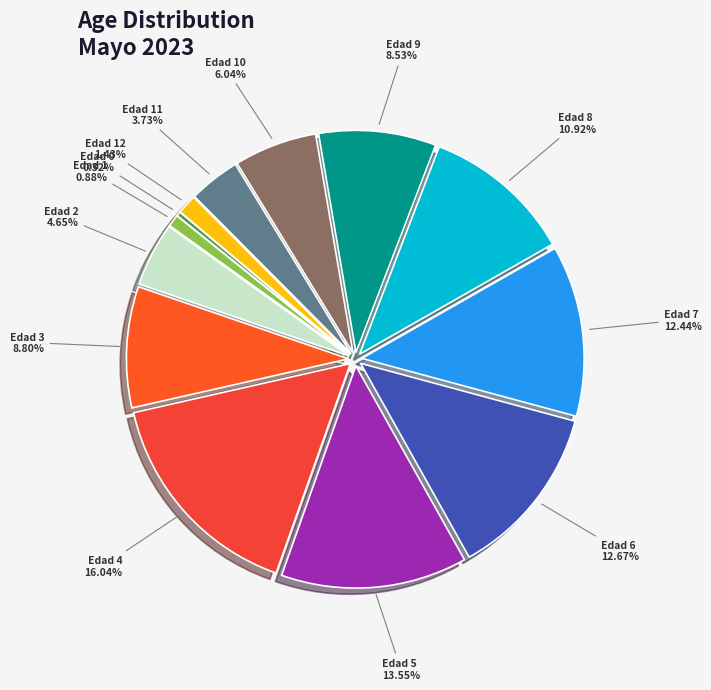

Does any single category account for the majority?

No